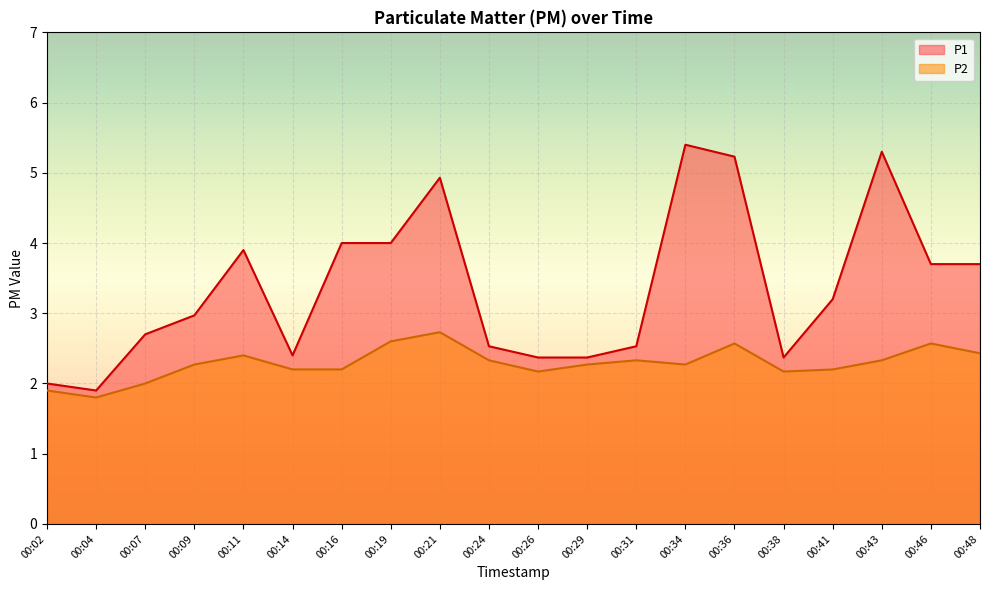

What is the value of the P1 point at the 4th from the left?

3.0